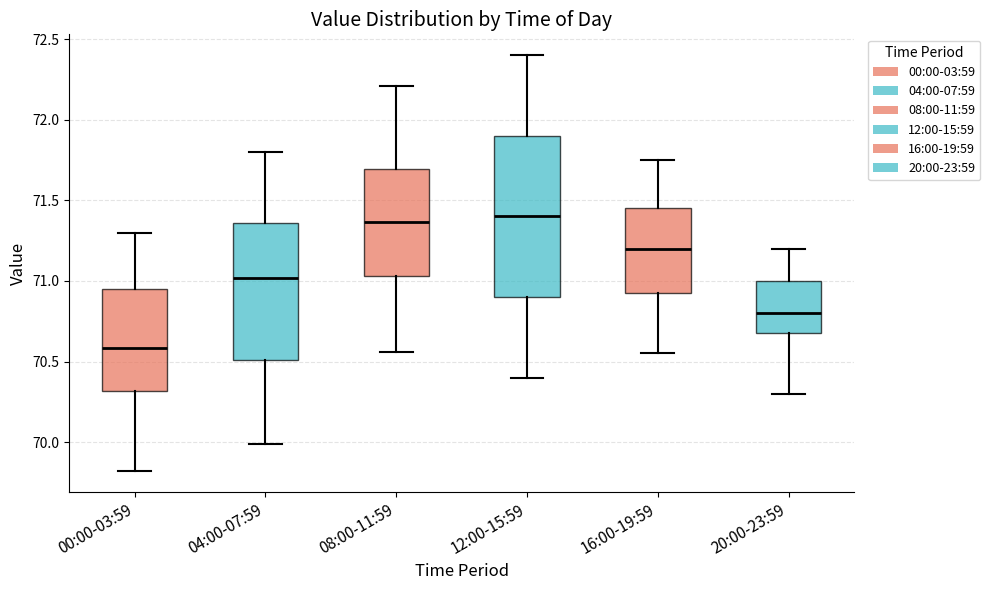

Reading left to right, transcribe this box plot: for each box, give where its median line is, the range the box spans, and where its two whiskers end, as read against the y-axis. The values are not printed on the chart, so give them approximately, as read against the axis.

00:00-03:59: median 70.60, box 70.30 to 70.95, whiskers 69.80 to 71.30
04:00-07:59: median 71.00, box 70.50 to 71.35, whiskers 70.00 to 71.80
08:00-11:59: median 71.35, box 71.05 to 71.70, whiskers 70.55 to 72.20
12:00-15:59: median 71.40, box 70.90 to 71.90, whiskers 70.40 to 72.40
16:00-19:59: median 71.20, box 70.95 to 71.45, whiskers 70.55 to 71.75
20:00-23:59: median 70.80, box 70.70 to 71.00, whiskers 70.30 to 71.20